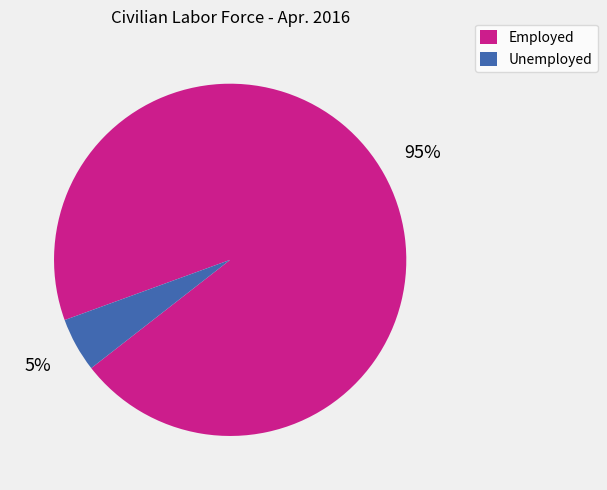

Does Employed represent more than half of the total?

Yes